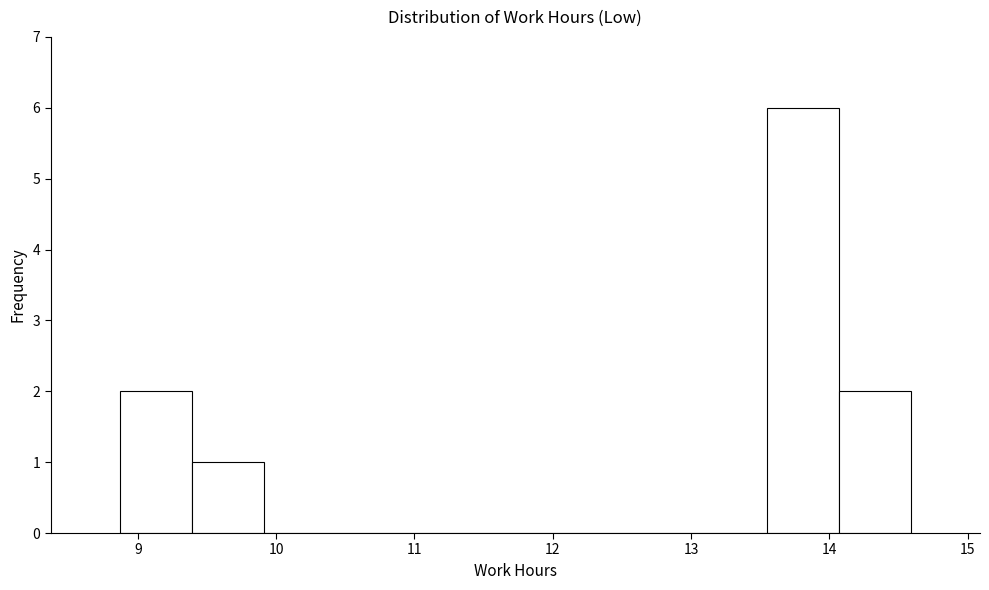

Reading left to right, list every bar in this chart as the range it spans on the x-axis followed by its height. Neither the bar edges nor the heights are printed on the chart, so give them approximately, as read against the axes.

8.87 to 9.39: 2
9.39 to 9.91: 1
9.91 to 10.43: 0
10.43 to 10.95: 0
10.95 to 11.47: 0
11.47 to 11.99: 0
11.99 to 12.51: 0
12.51 to 13.03: 0
13.03 to 13.55: 0
13.55 to 14.07: 6
14.07 to 14.59: 2